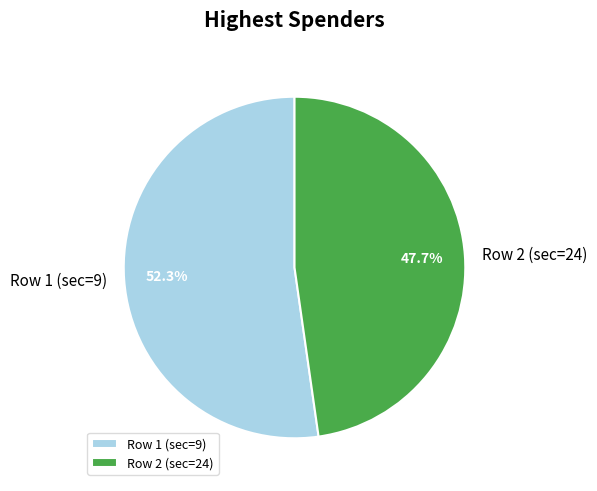

What is the ratio of the value at Row 1 (sec=9) to the value at Row 2 (sec=24)?

1.1